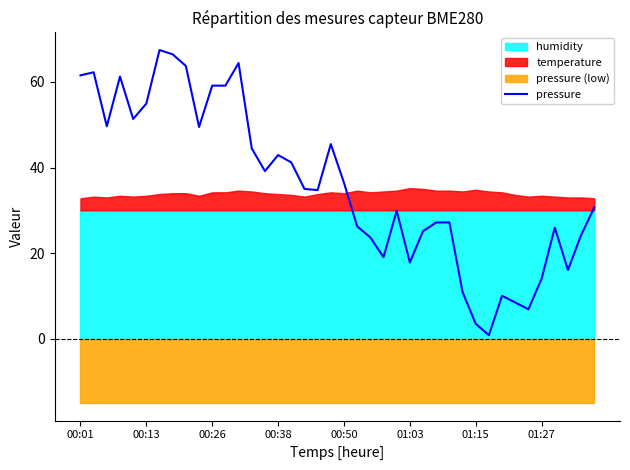

What is the maximum value for pressure?

67.4